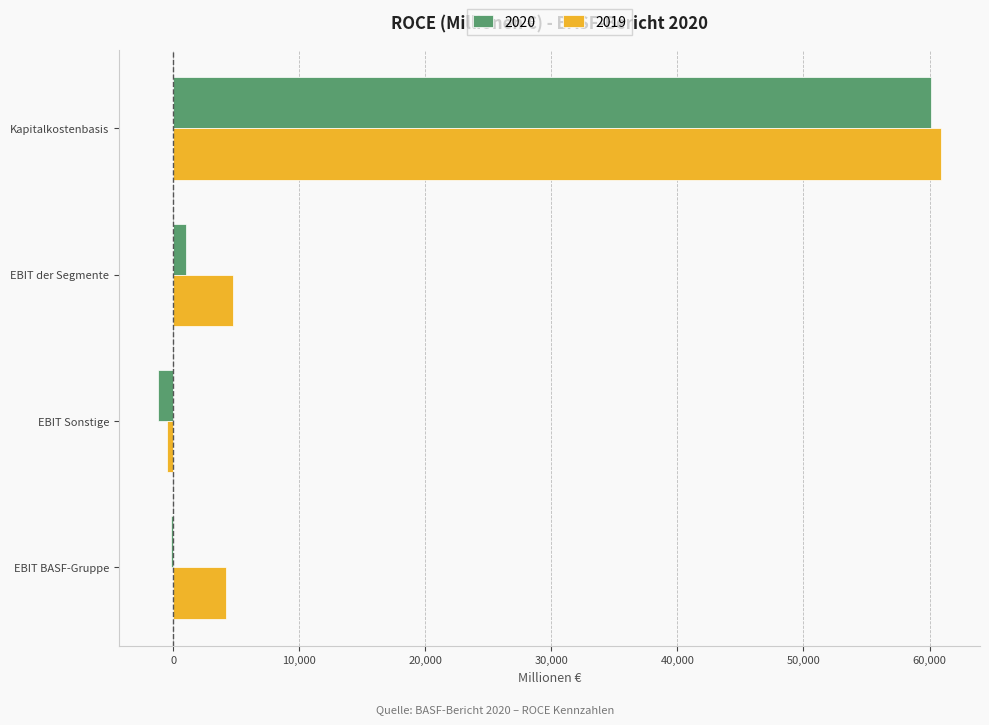

What is the greatest value displayed?

60900